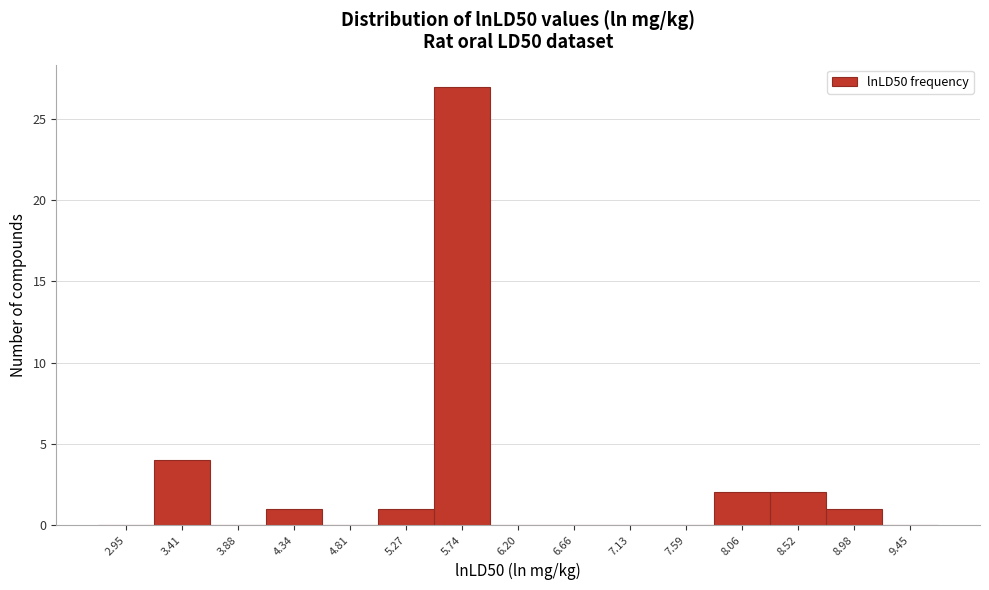

Over which range of the x-axis is the bar tallest?

5.50 to 5.95